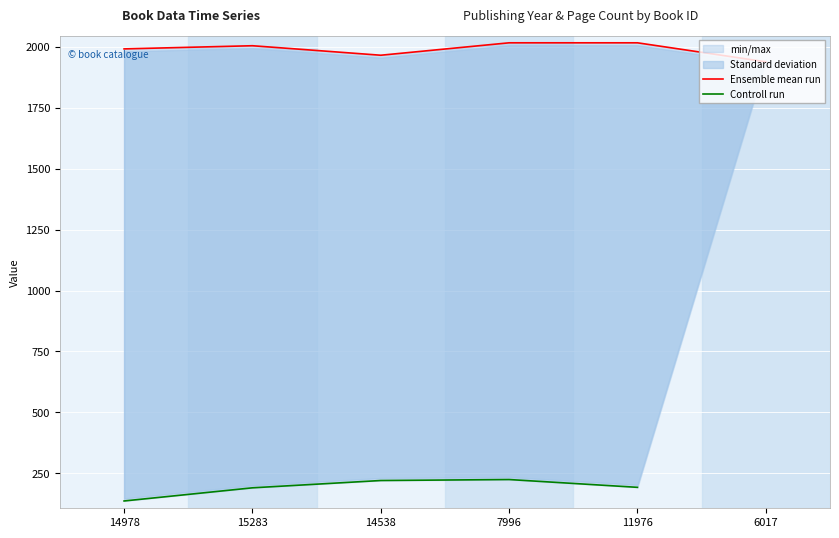

List the labels in order of value, smallest first.

6017, 14538, 14978, 15283, 7996, 11976